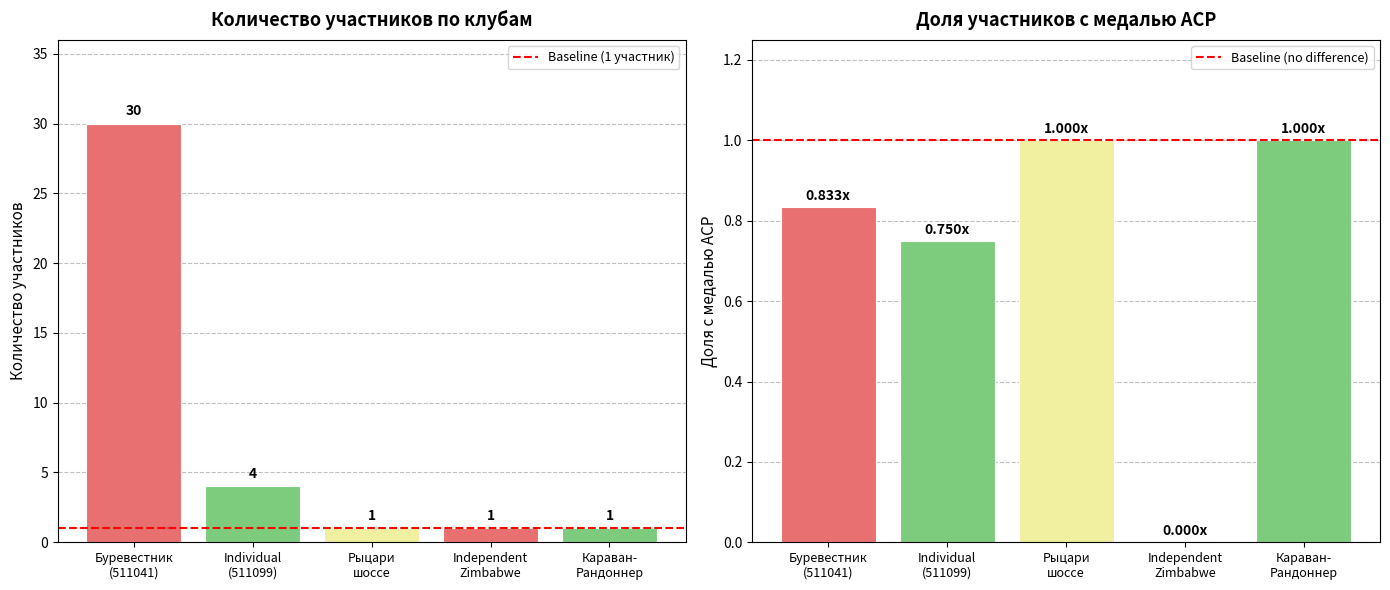

What is the value of the 4th bar from the left?

1